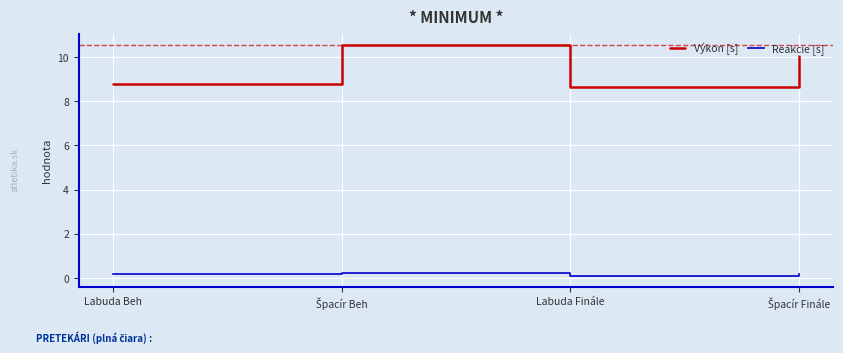

True or false: Výkon [s] has a value of 14.4 at Labuda Beh.

False